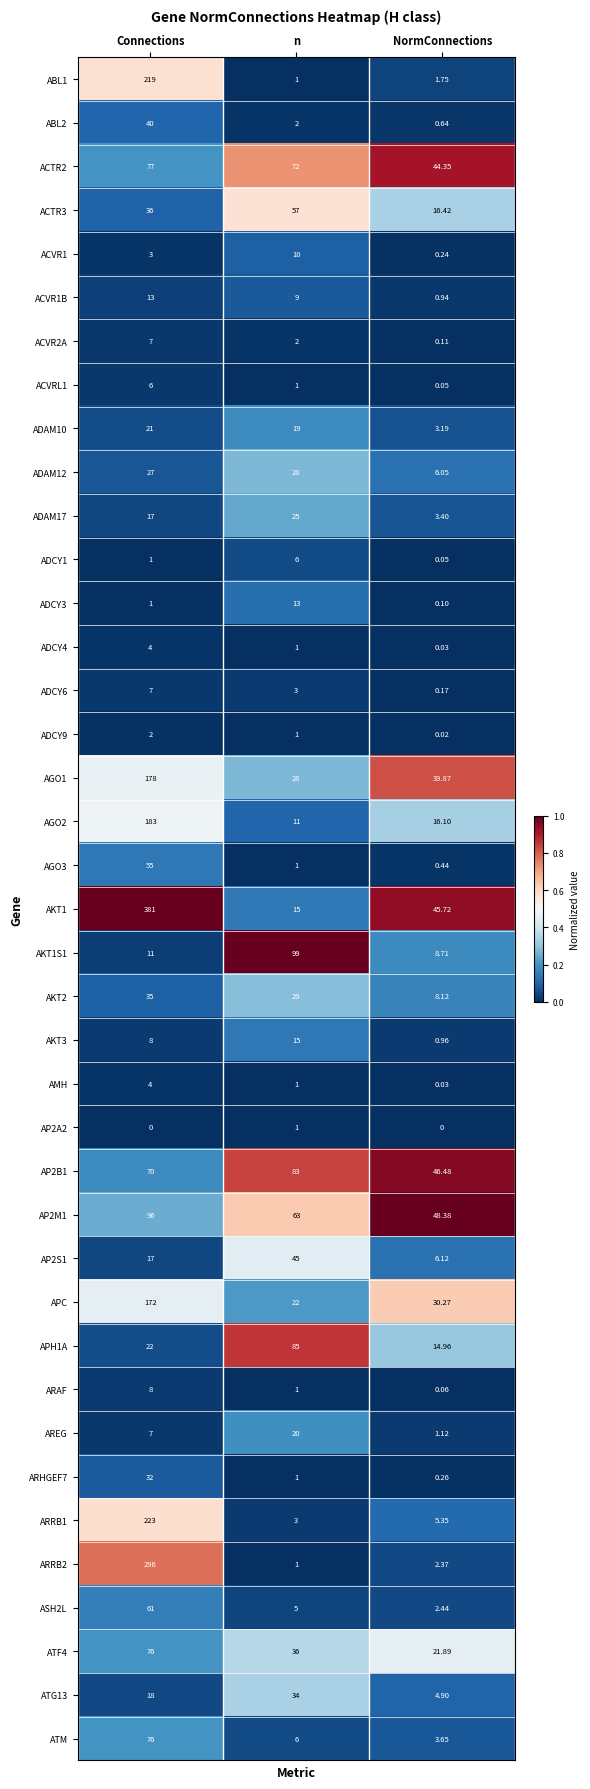

At which label does ACVR1B first exceed 9?

Connections